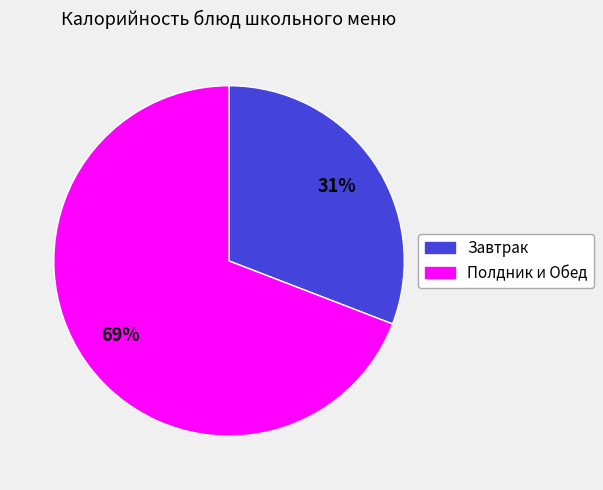

To the nearest percent, what is the average slice percentage?

50%